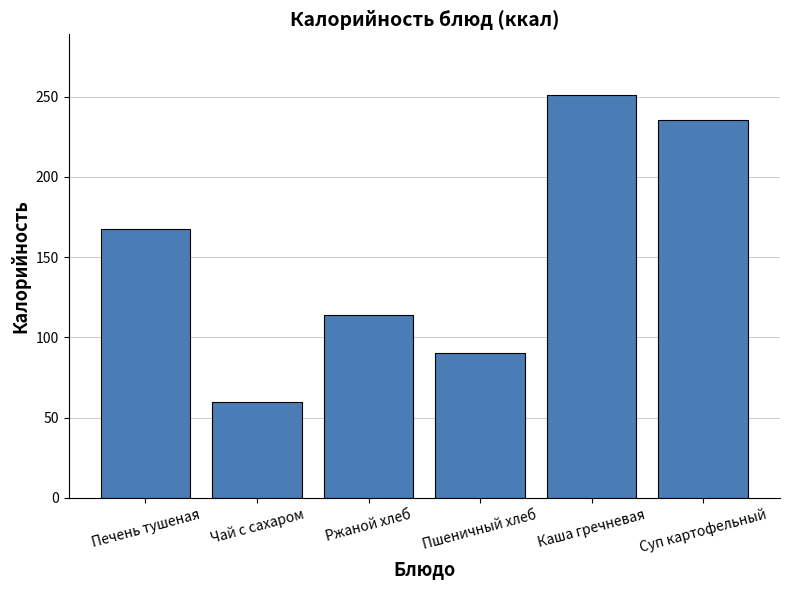

What is the label of the 2nd bar from the right?

Каша гречневая